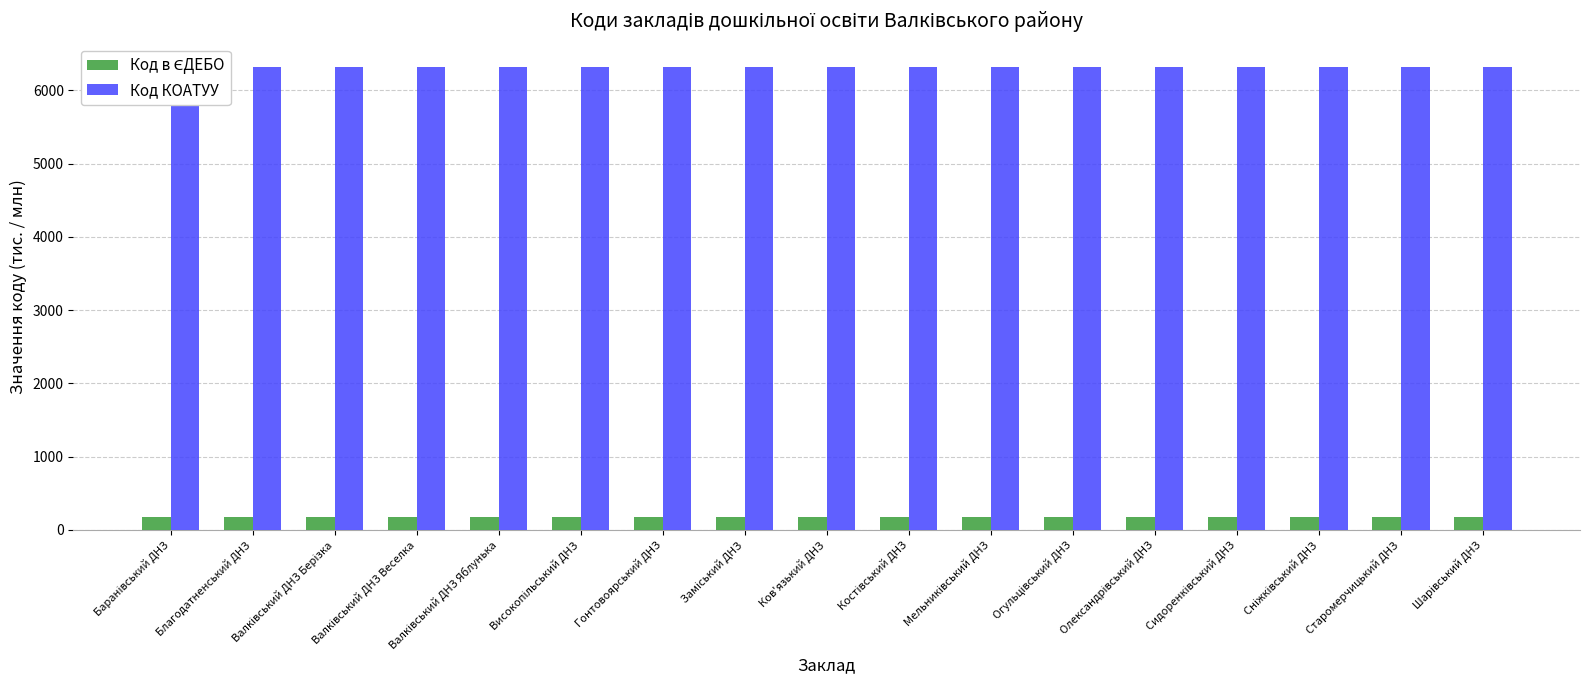

True or false: Код КОАТУУ has a value of 6321.3 at Гонтовоярський ДНЗ.

True